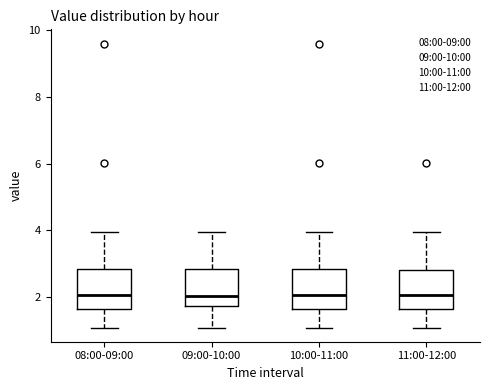

Reading left to right, read every box against the y-axis: the position of its median line, the range the box covers, and the ends of its whiskers. The values are not printed on the chart, so give them approximately, as read against the axis.

08:00-09:00: median 2.0, box 1.6 to 2.8, whiskers 1.0 to 4.0
09:00-10:00: median 2.0, box 1.8 to 2.8, whiskers 1.0 to 4.0
10:00-11:00: median 2.0, box 1.6 to 2.8, whiskers 1.0 to 4.0
11:00-12:00: median 2.0, box 1.6 to 2.8, whiskers 1.0 to 4.0